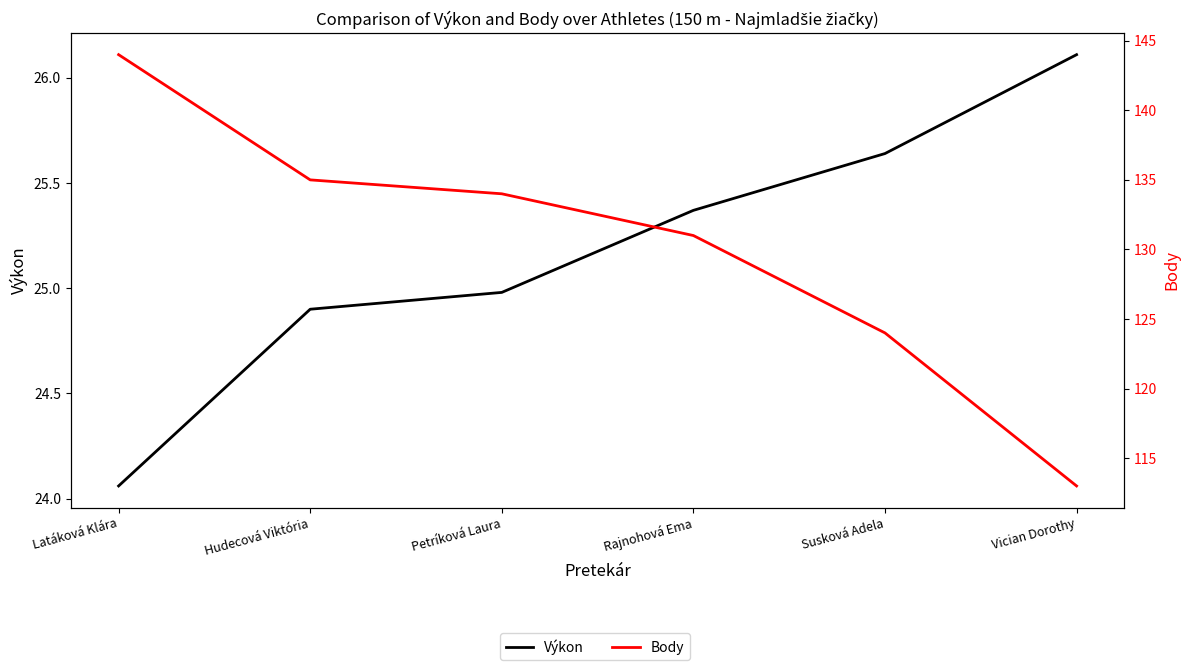

What is the label of the 6th point from the left?

Vician Dorothy